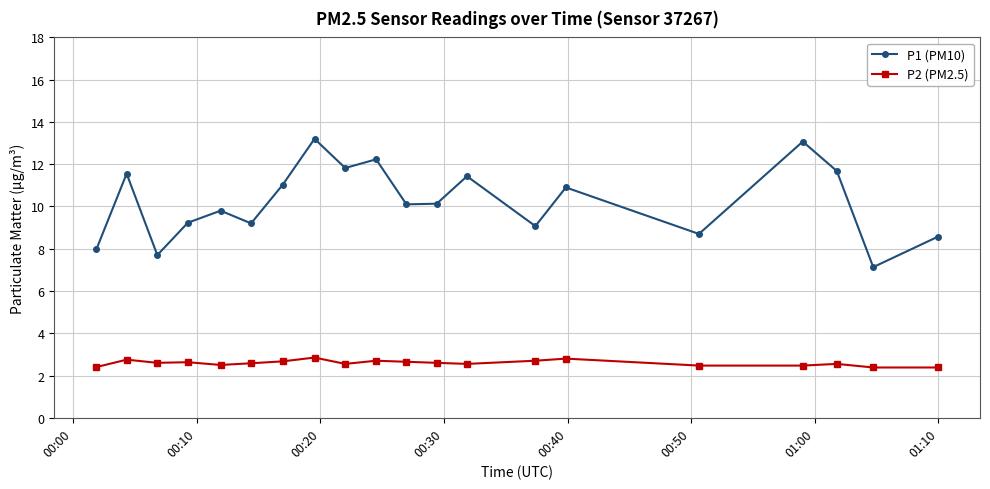

List the series in order of their peak value, highest first.

P1 (PM10), P2 (PM2.5)